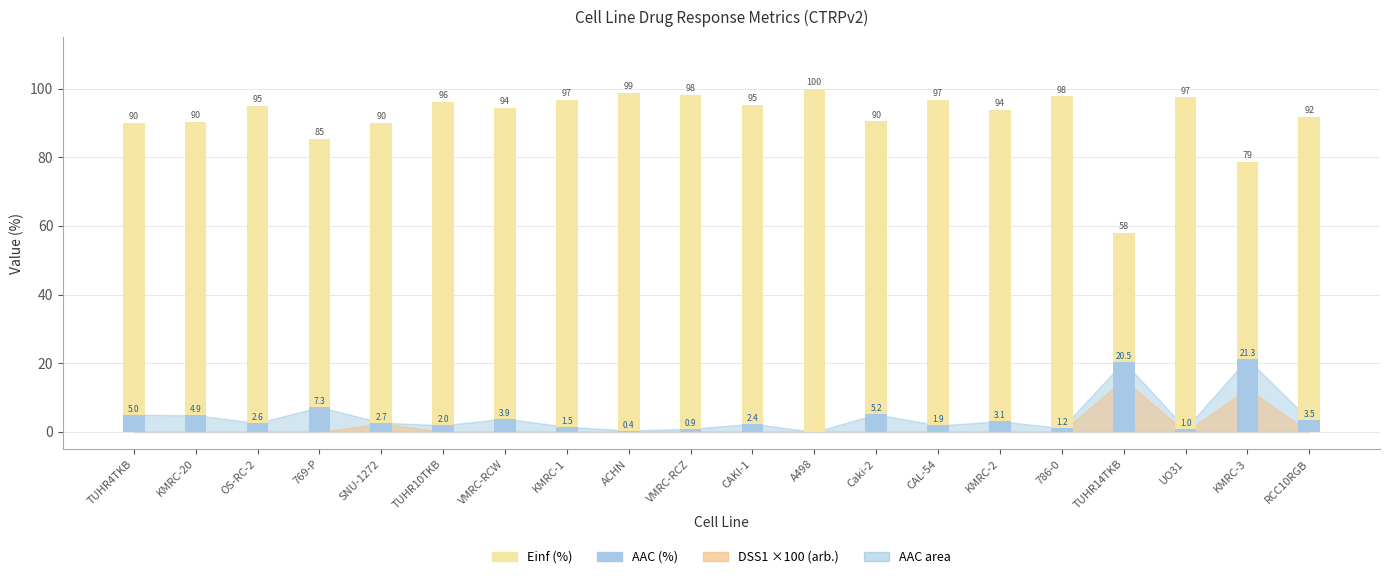

Between CAKI-1 and CAL-54, which series saw the biggest shift?

Einf (%)